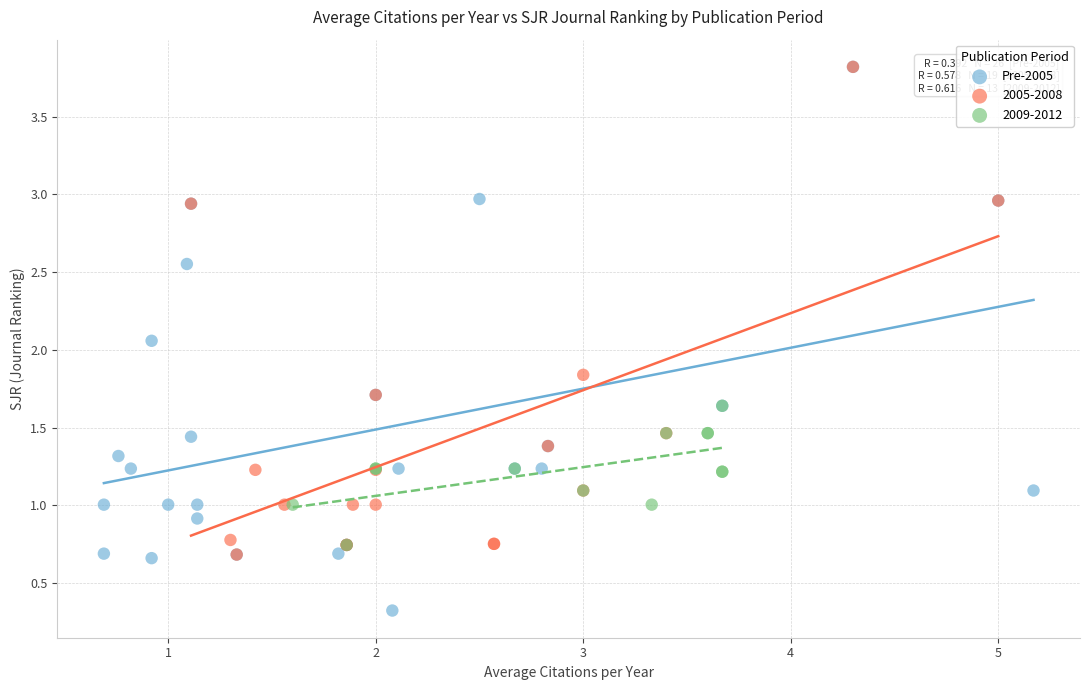

Which series has the widest spread of Y values?

Pre-2005